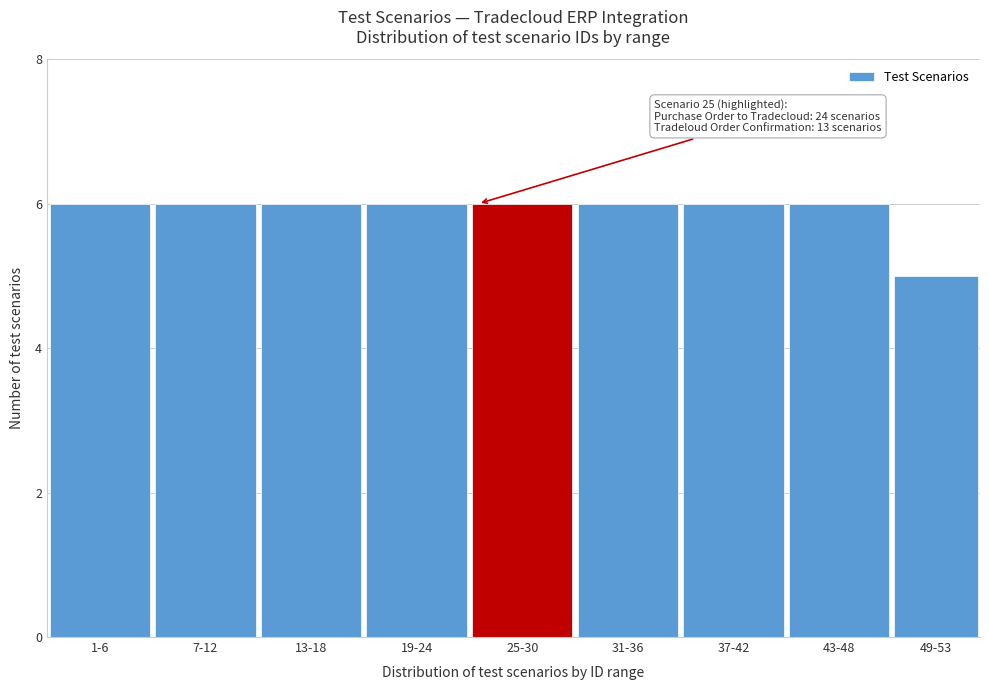

Reading right to left, transcribe all the data shown in this chart.

49-53=5	43-48=6	37-42=6	31-36=6	25-30=6	19-24=6	13-18=6	7-12=6	1-6=6